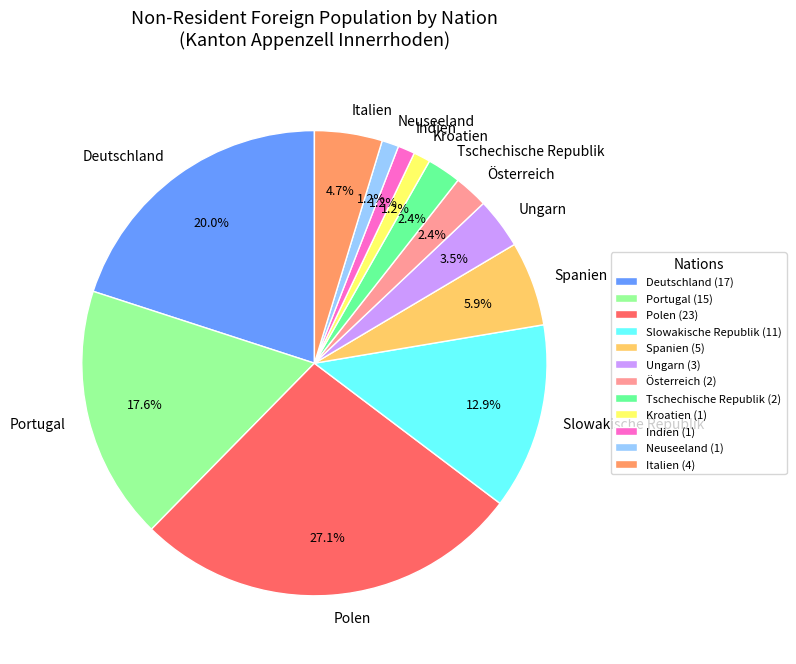

To the nearest percent, what portion does Spanien represent?

6%